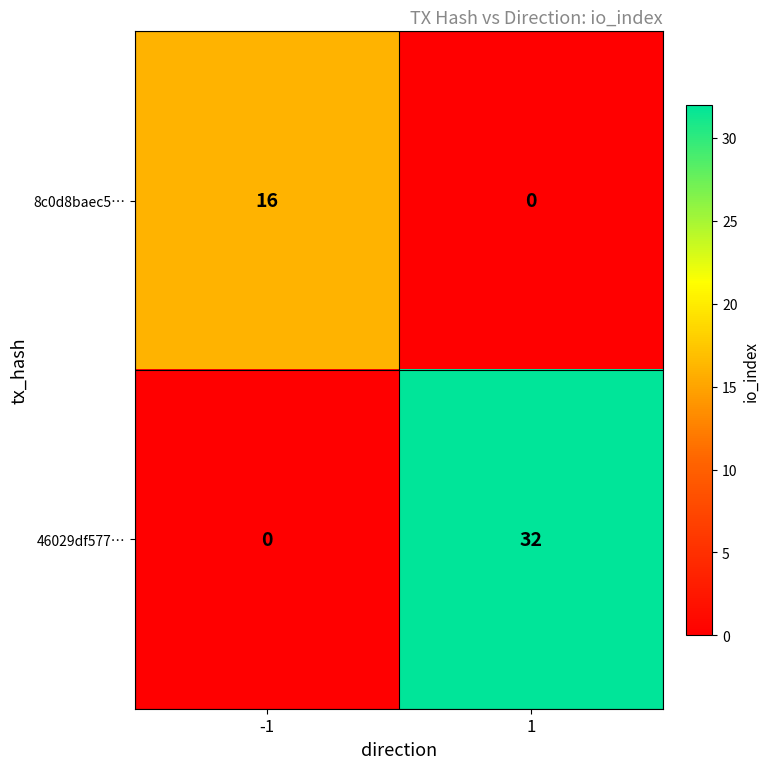

What is the maximum value shown in the chart?

32